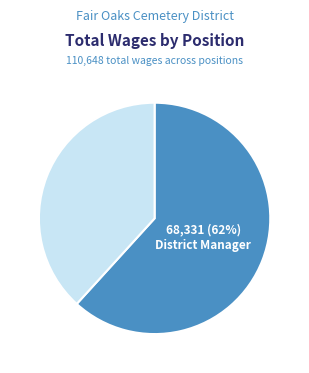

Is there any slice that represents more than half of the pie?

Yes